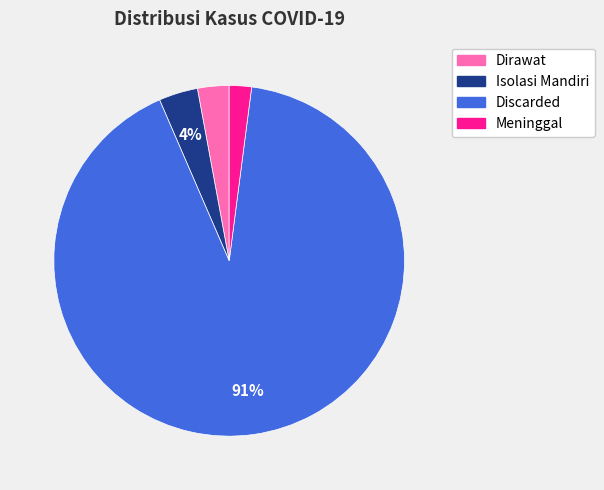

Which slice is the largest?

Discarded